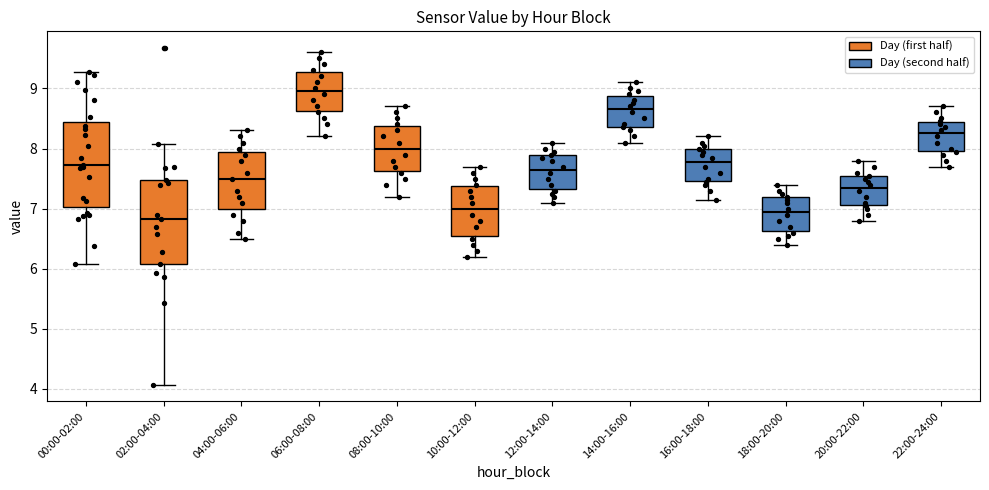

Which box's median line is the lowest?

02:00-04:00